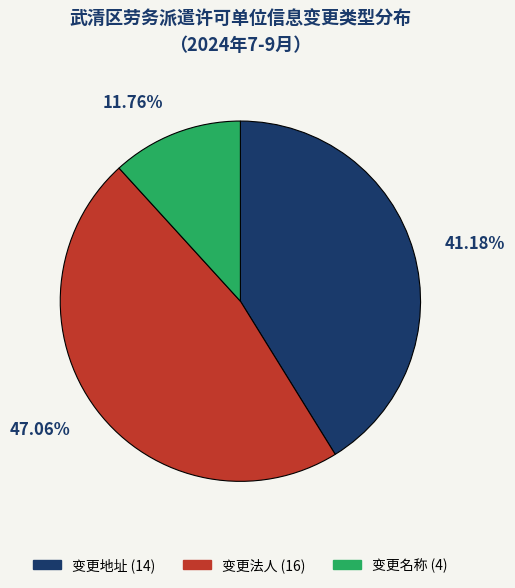

What is the ratio of the value at 变更地址 to the value at 变更名称?

3.5